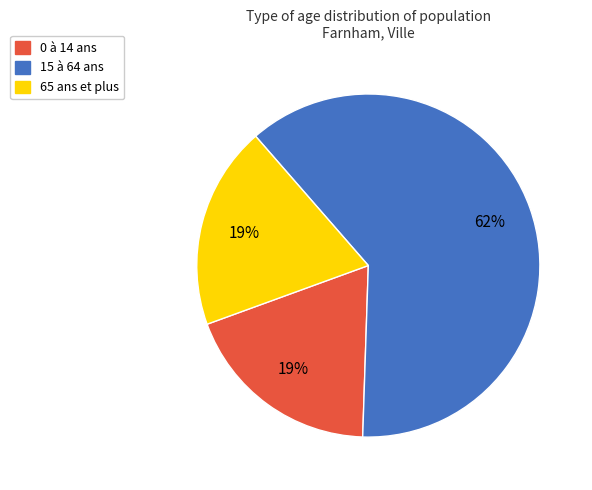

Which slice is the largest?

15 à 64 ans